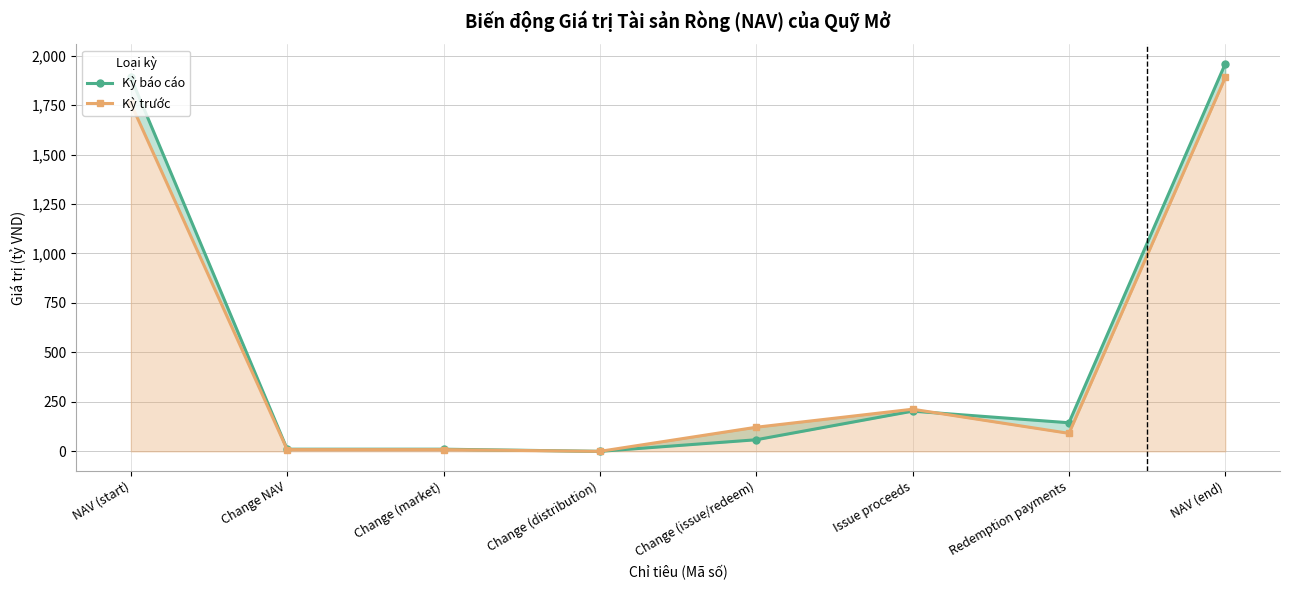

Reading right to left, extract all data points from this chart.

Kỳ báo cáo: 1958.7	144.5	203.1	58.6	0.0	10.9	10.9	1889.2
Kỳ trước: 1889.2	91.1	212.9	121.8	0.0	8.9	8.9	1758.5